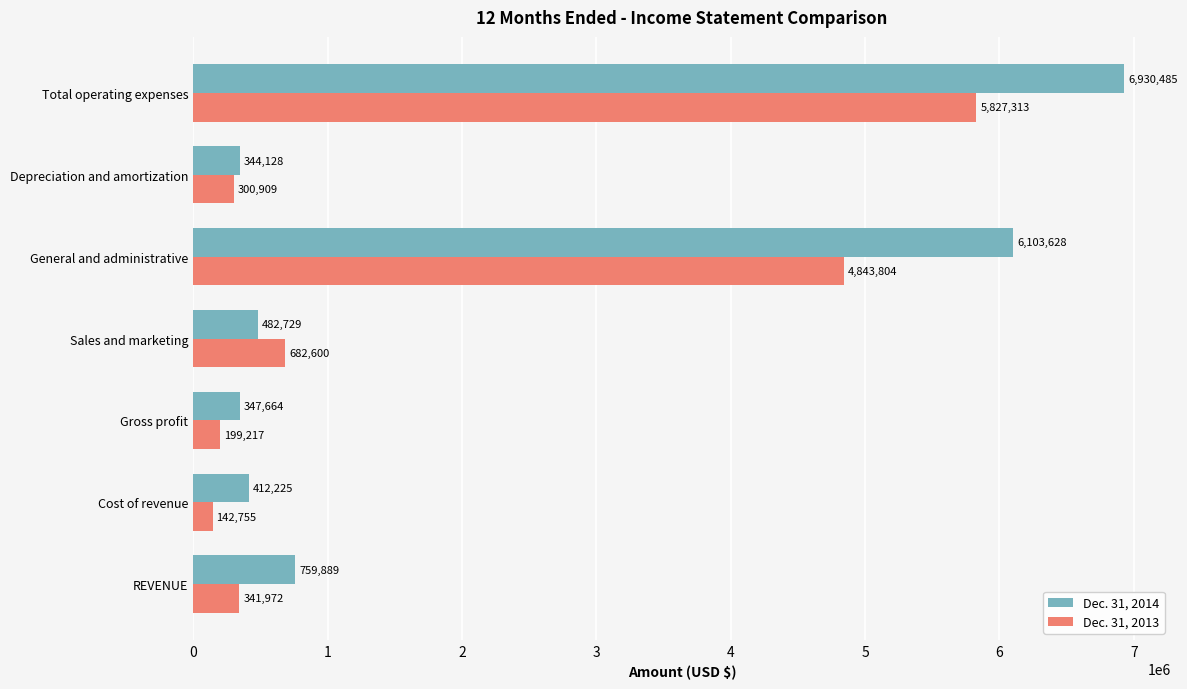

What is the total value across all series at Sales and marketing?

1165329